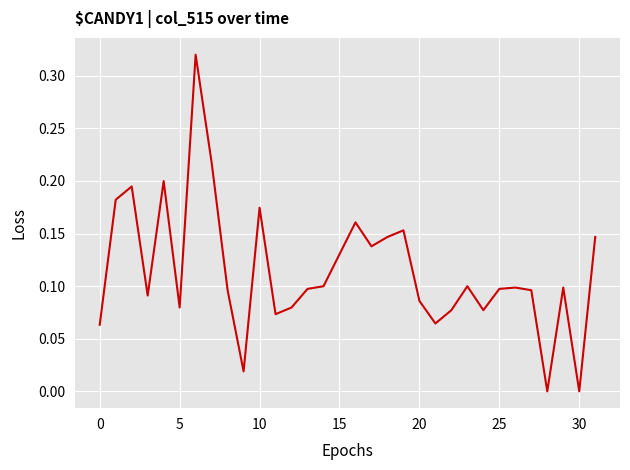

Does the chart display data point markers on the line(s)?

No